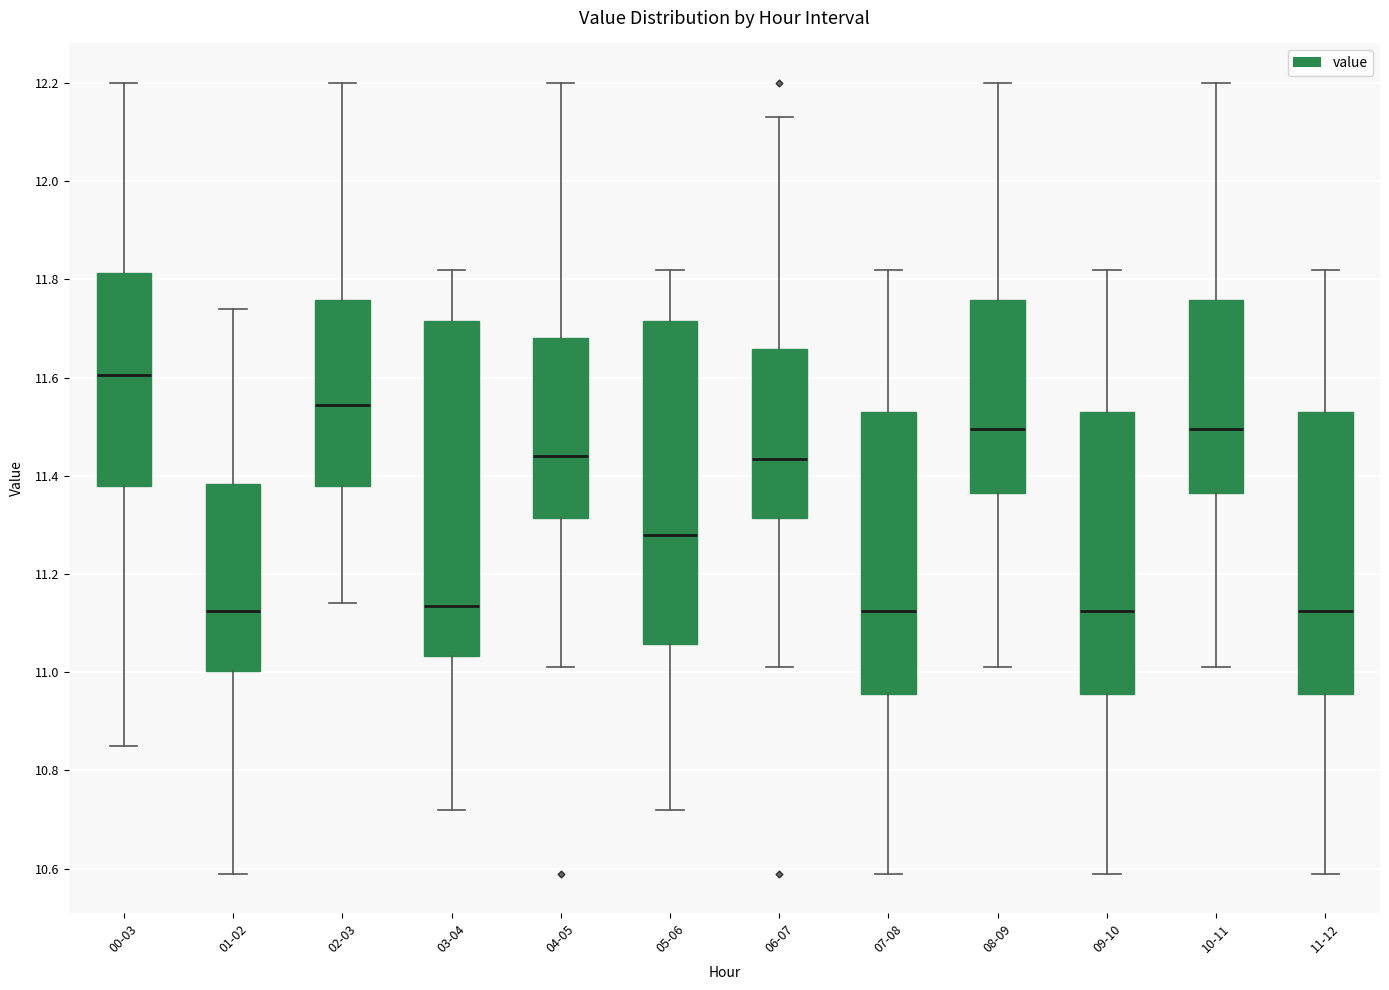

Which box's median line is the highest?

00-03